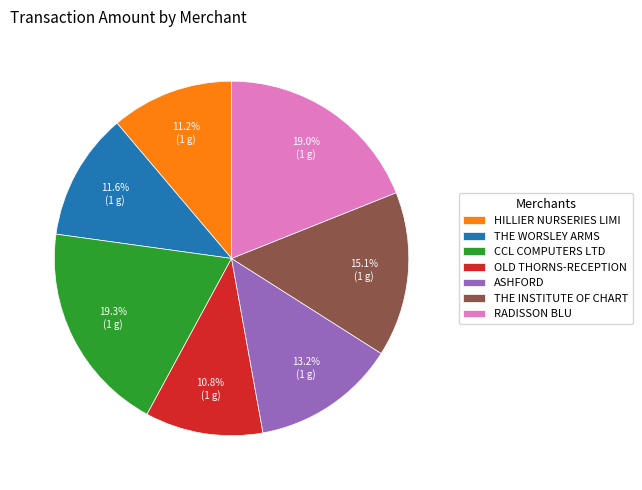

What percentage is the OLD THORNS-RECEPTION slice, to the nearest percent?

11%